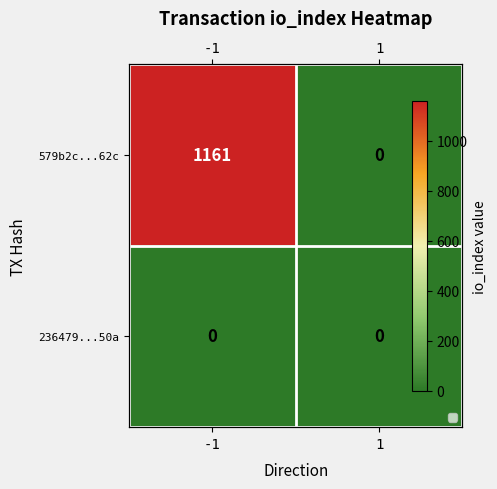

True or false: 236479...50a has a value of 0 at 1.

True